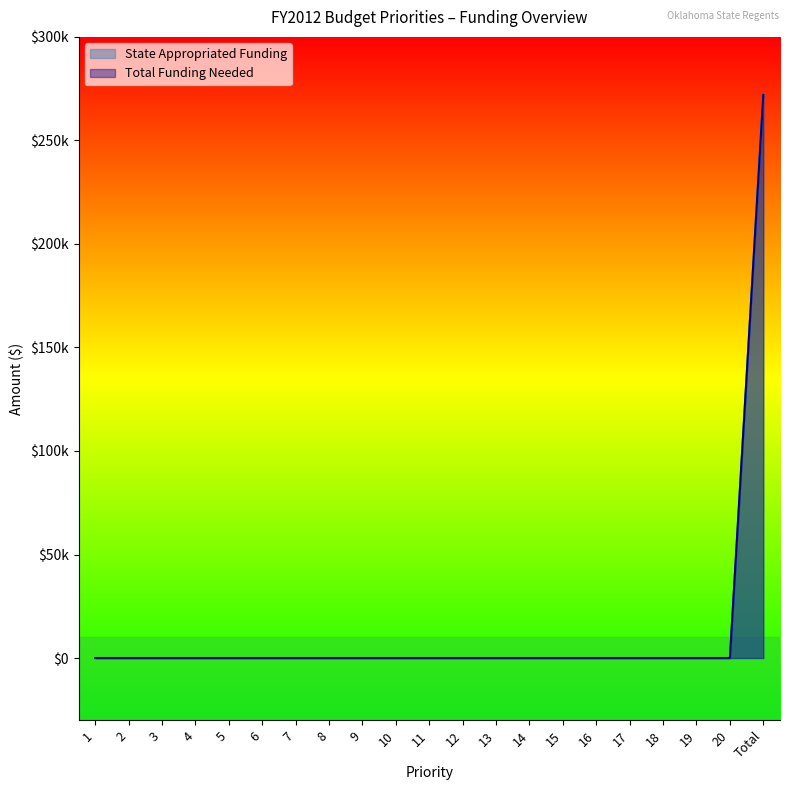

True or false: Total Funding Needed and State Appropriated Funding cross at least once.

False